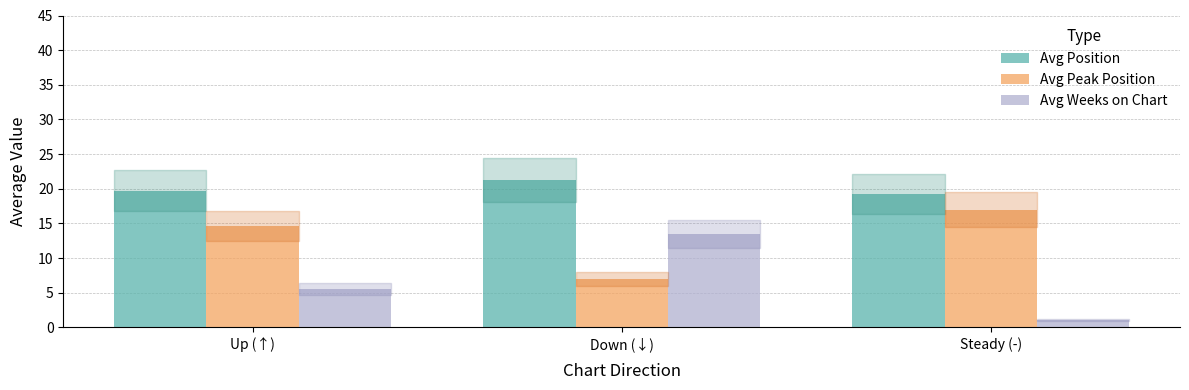

At which label is Avg Peak Position closest to 12?

Up (↑)